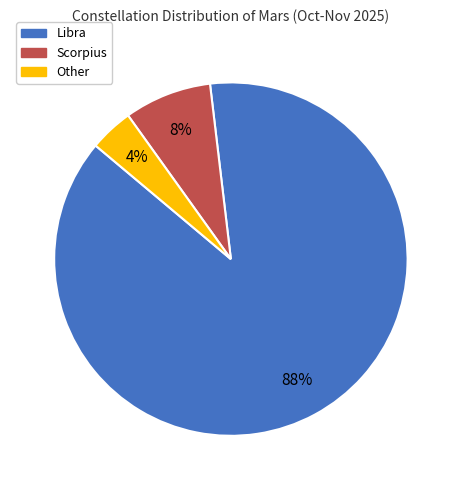

Is the sum of Scorpius and Other greater than half?

No